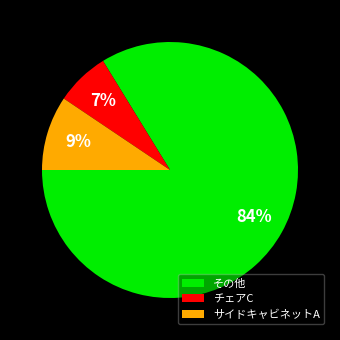

Combined, do その他 and サイドキャビネットA account for over 50%?

Yes